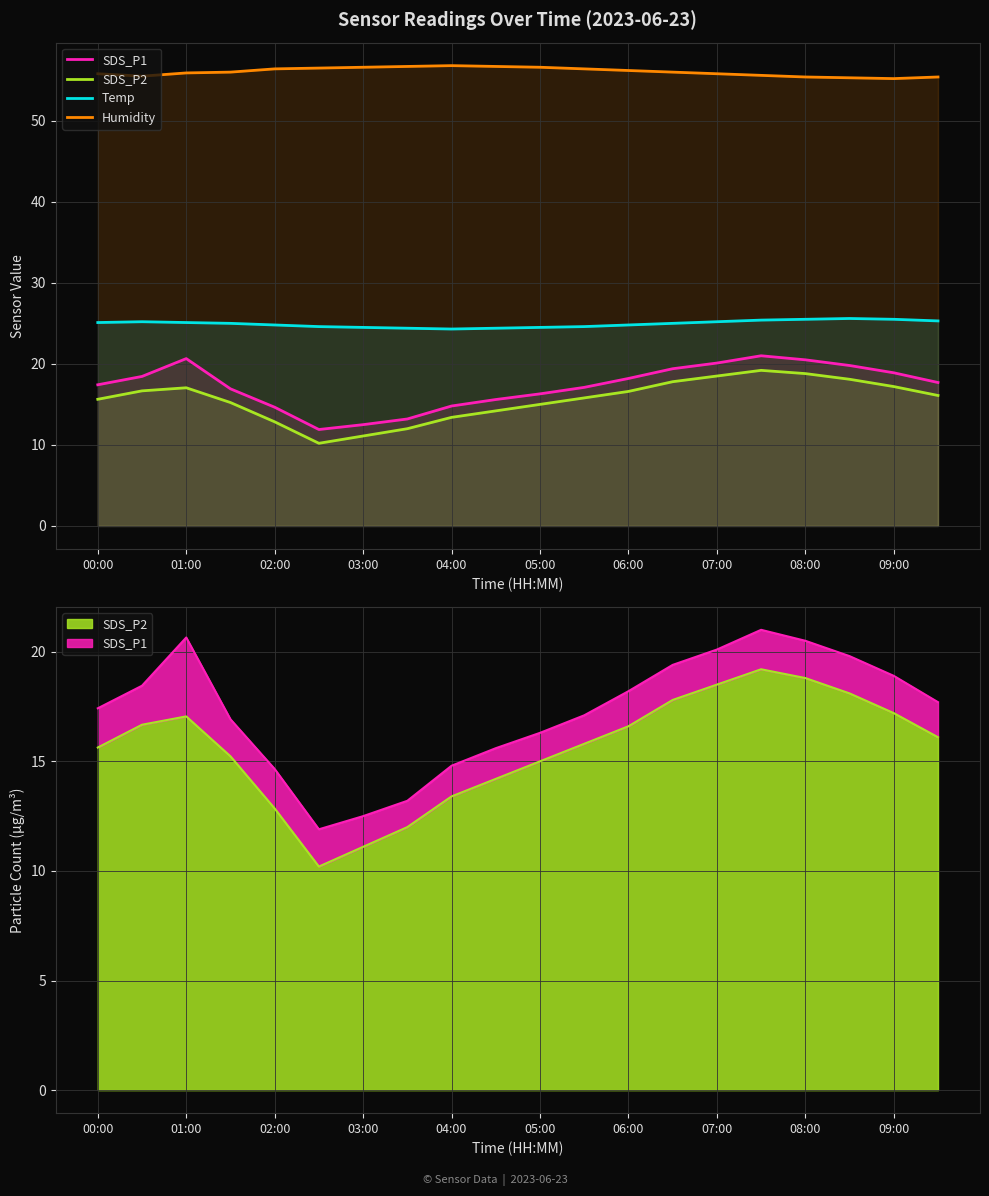

True or false: SDS_P1 and Temp cross at least once.

False